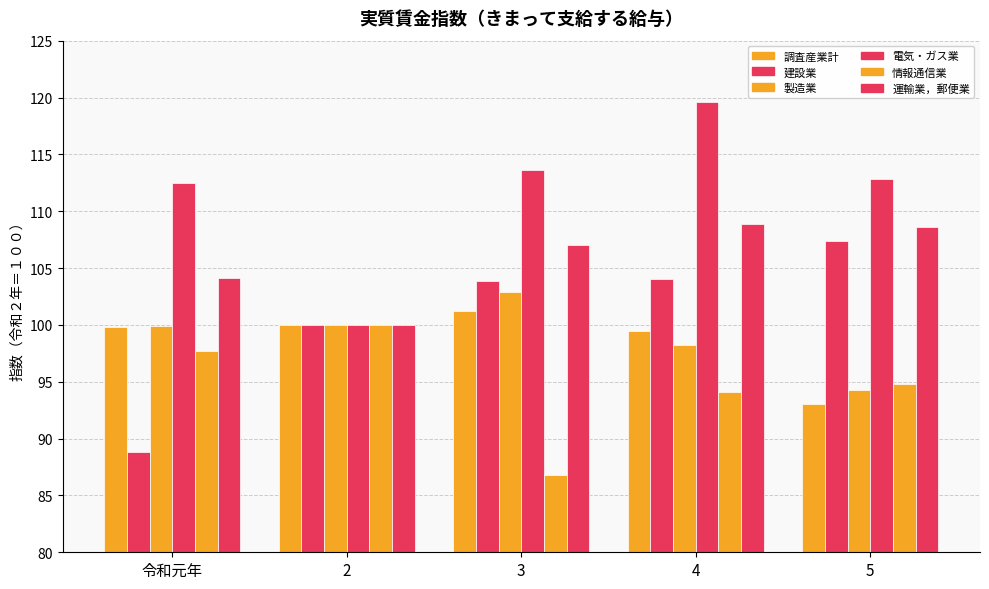

What is the lowest value of the 情報通信業 series?

86.8